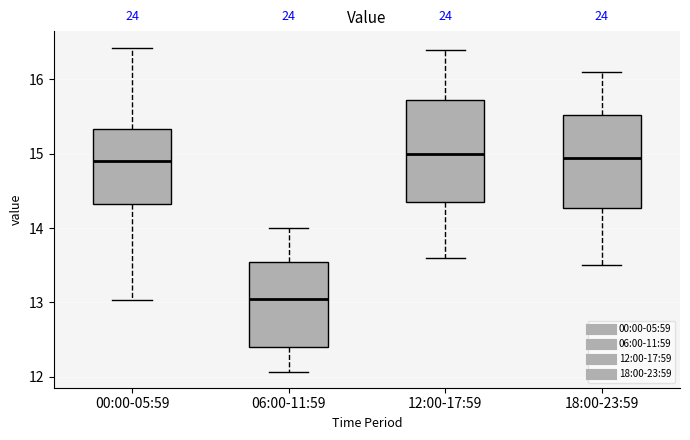

Comparing the boxes themselves (not the whiskers), which one is the tallest?

12:00-17:59